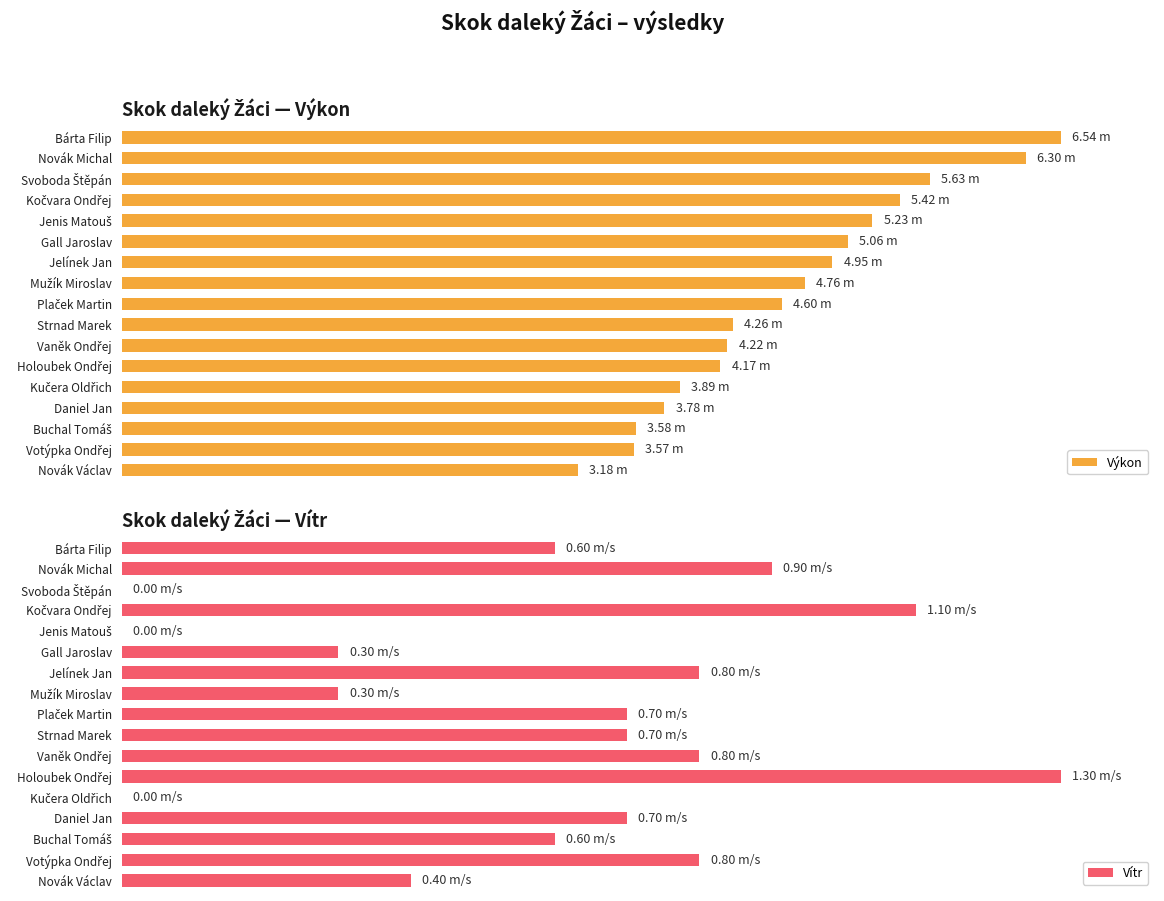

At Plaček Martin, list the series in order from smallest to largest.

Vítr, Výkon